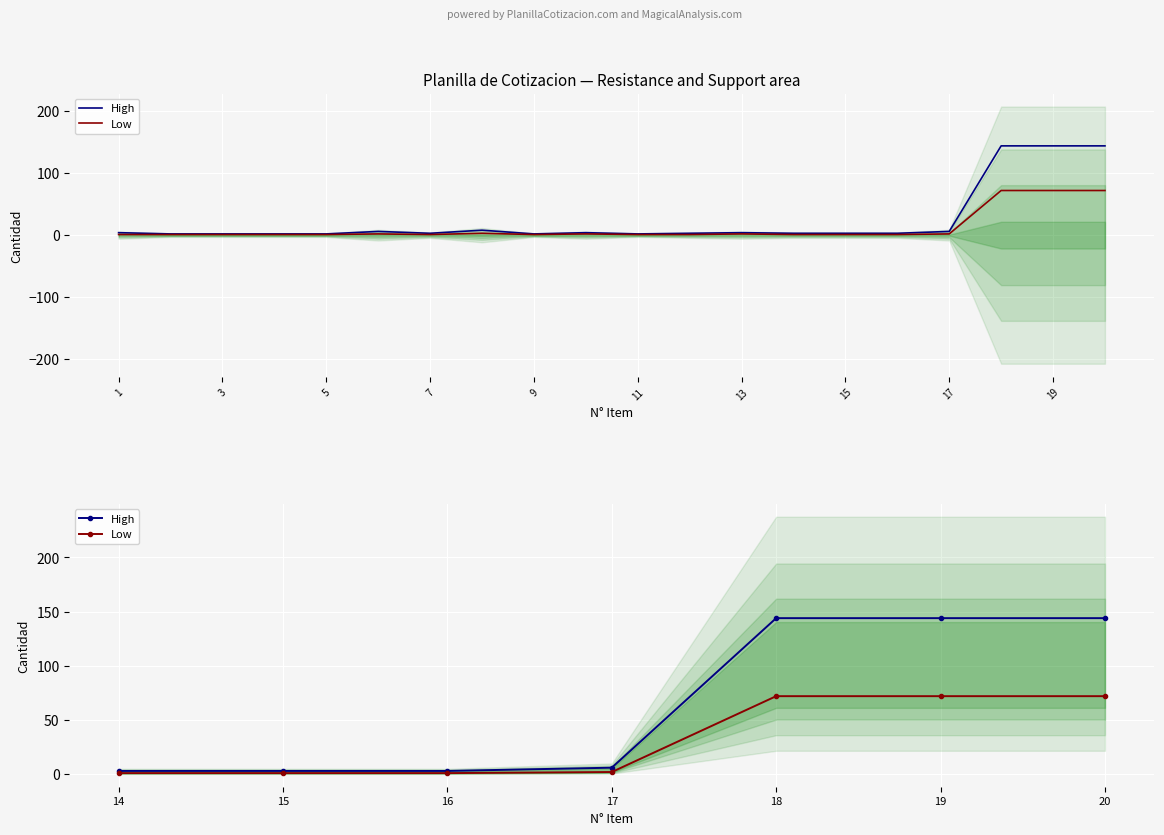

At how many categories does at least one series exceed 126?

3